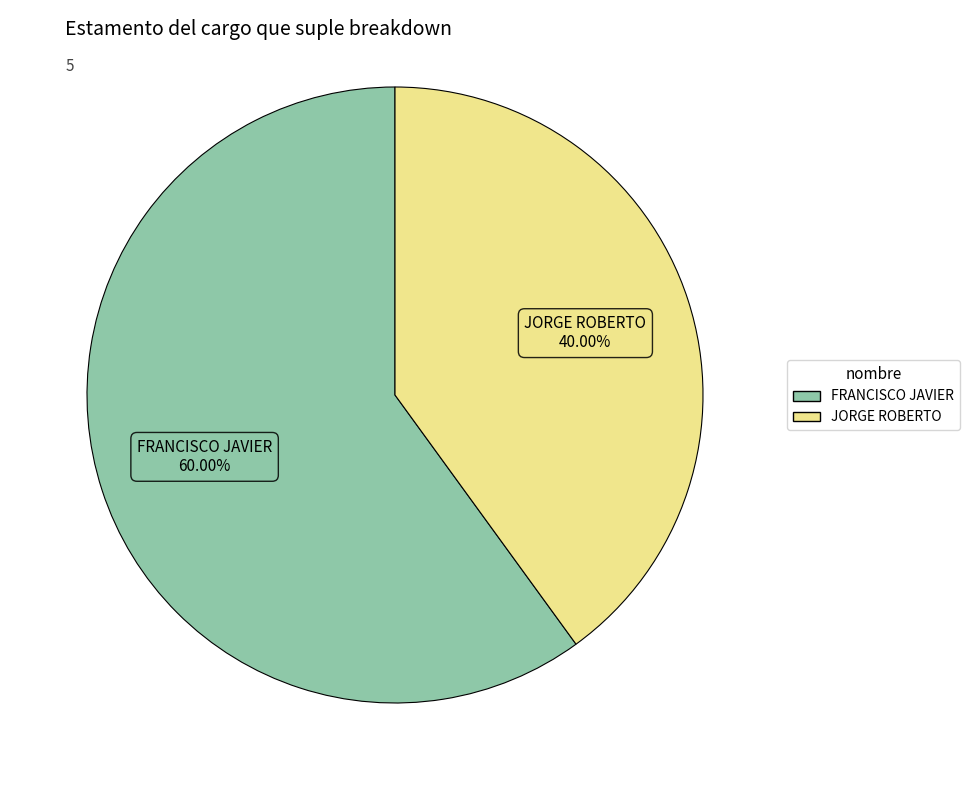

Rank the categories by value from lowest to highest.

JORGE ROBERTO, FRANCISCO JAVIER